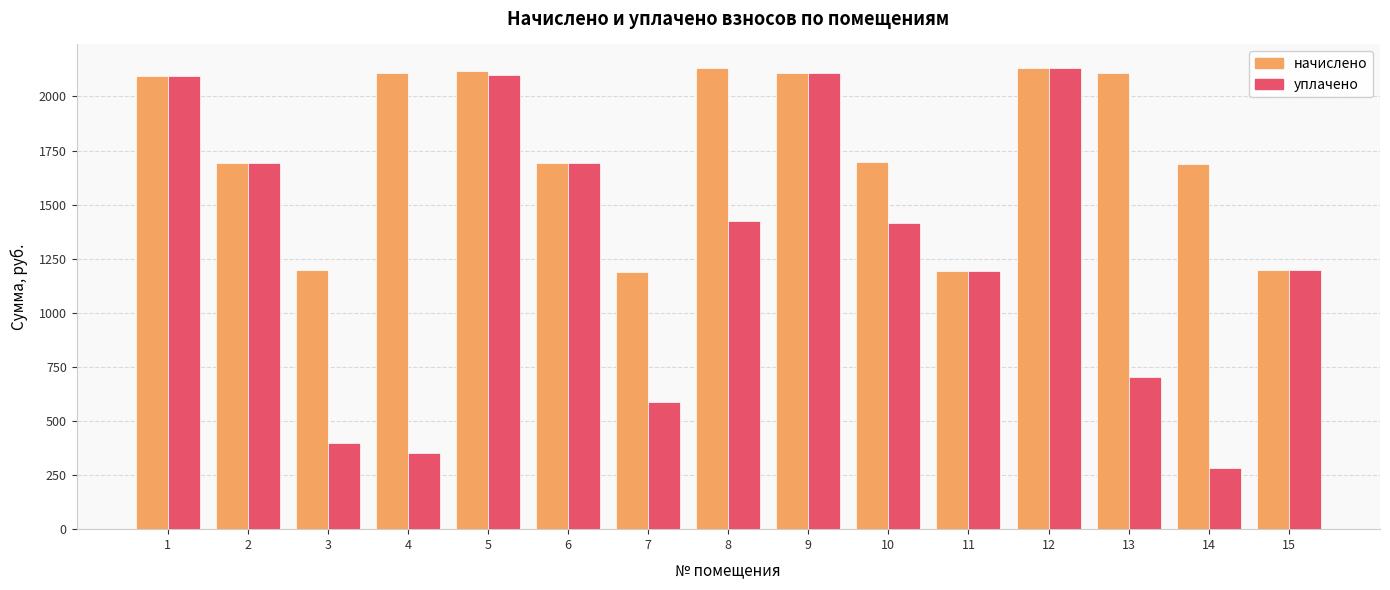

Are the bars grouped side by side (vs. stacked)?

Yes